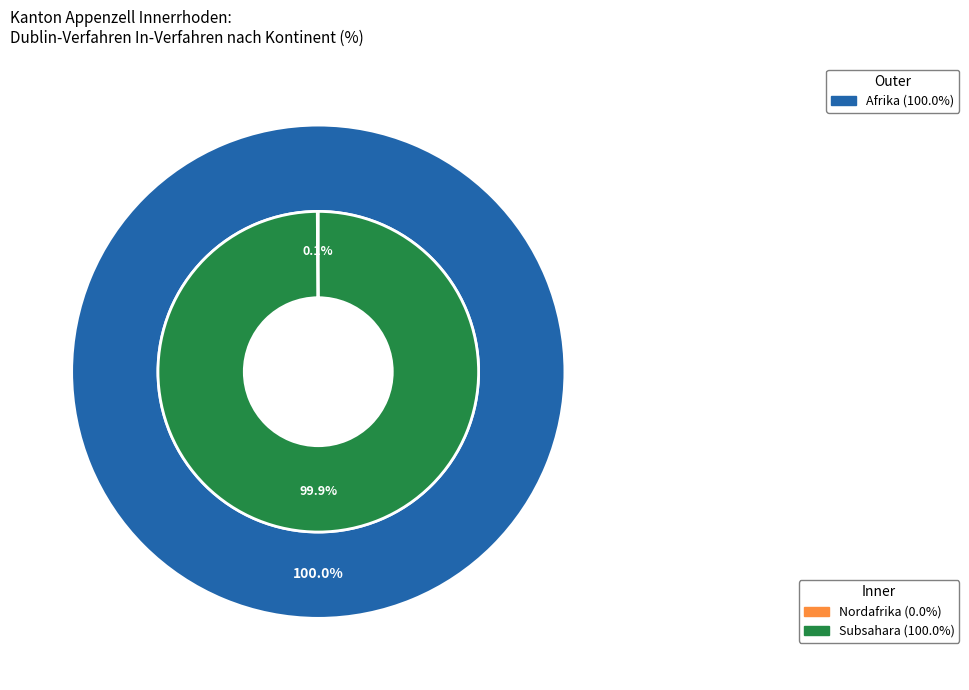

Is the sum of Ozeanien and Amerika greater than half?

No